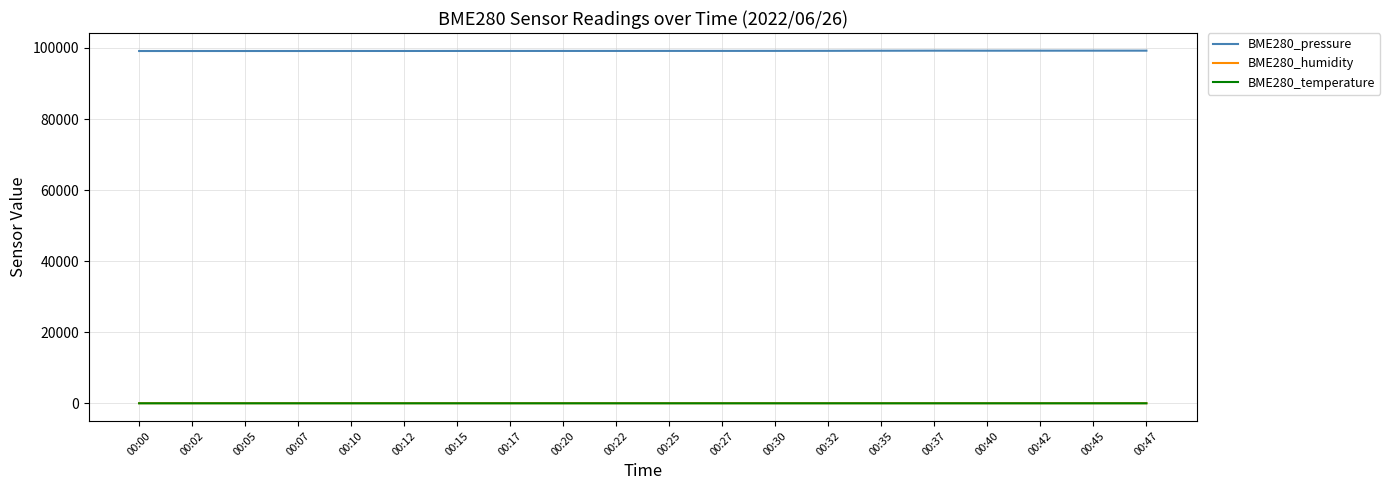

What is the difference between the BME280_pressure values at 00:17 and 00:32?

33.2